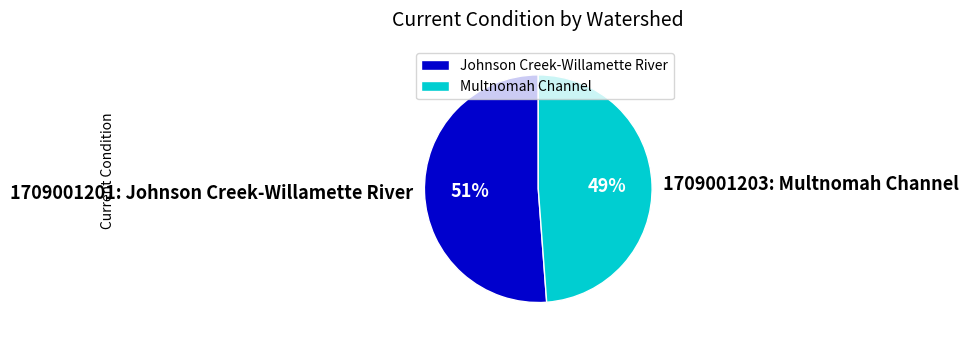

Is the sum of 1709001201: Johnson Creek-Willamette River and 1709001203: Multnomah Channel greater than half?

Yes